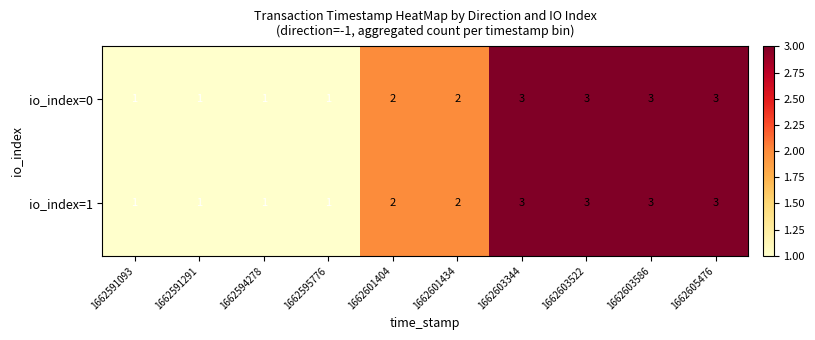

Read the io_index=0 value at 1662605476.

3